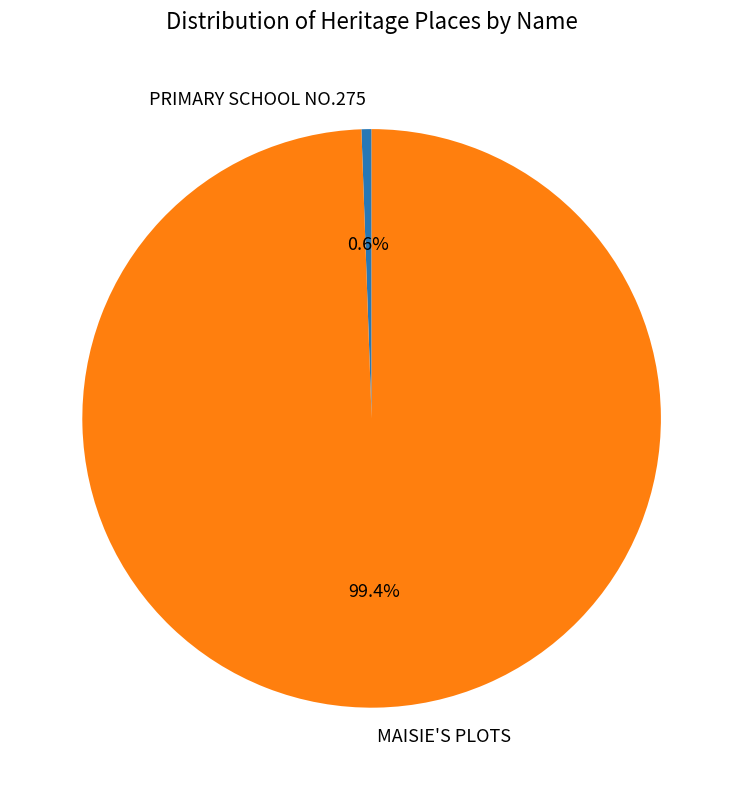

What percentage is the MAISIE'S PLOTS slice, to the nearest percent?

99%